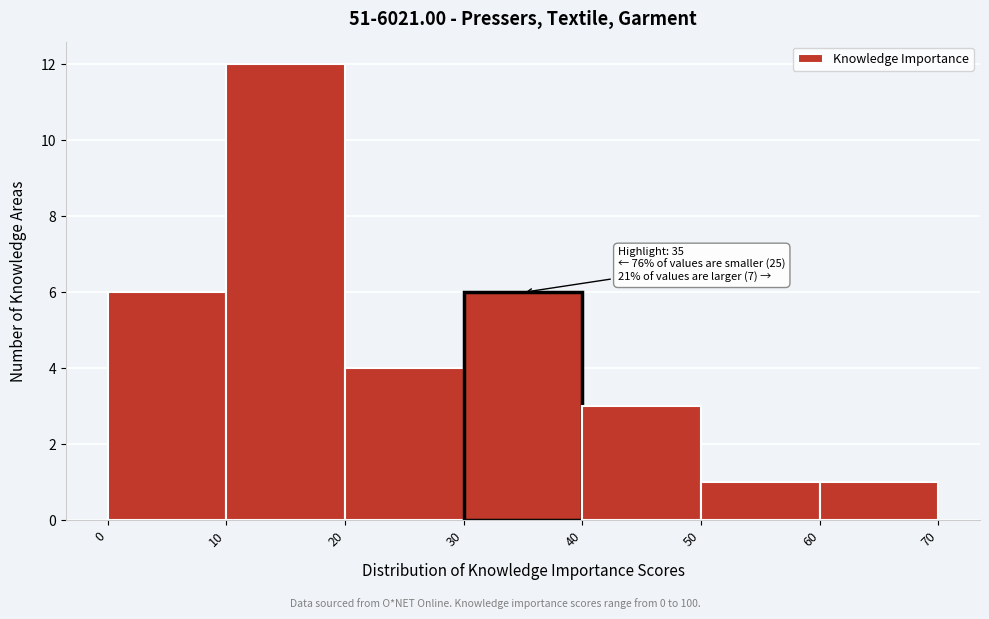

Over which range of the x-axis is the bar tallest?

10 to 20